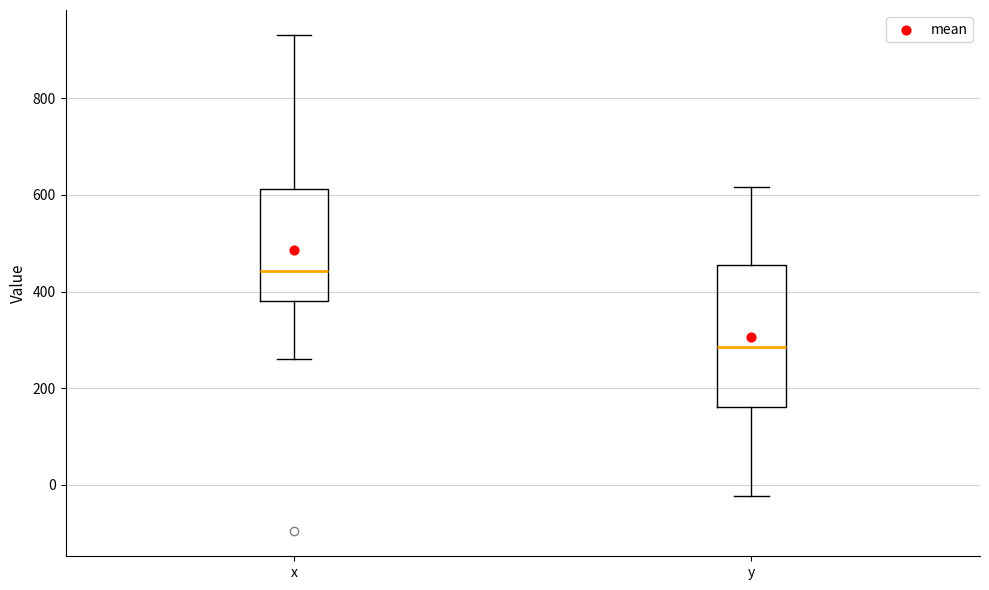

Where is the upper edge of the box for y on the y-axis? The values are not printed on the chart, so give them approximately, as read against the axis.

460